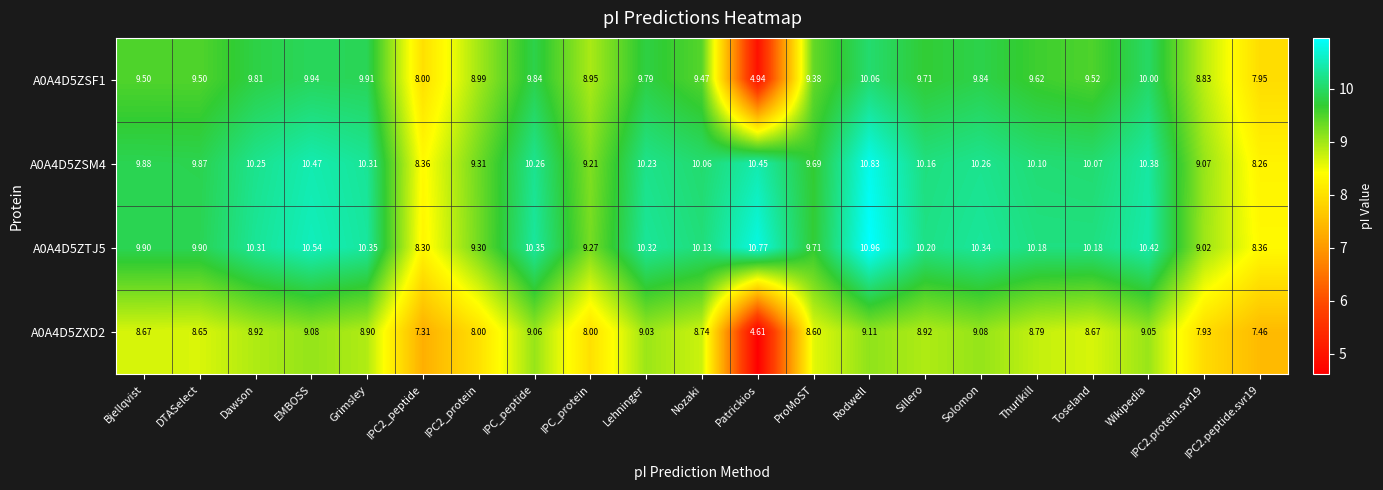

Between Nozaki and Thurlkill, which series saw the biggest shift?

A0A4D5ZSF1